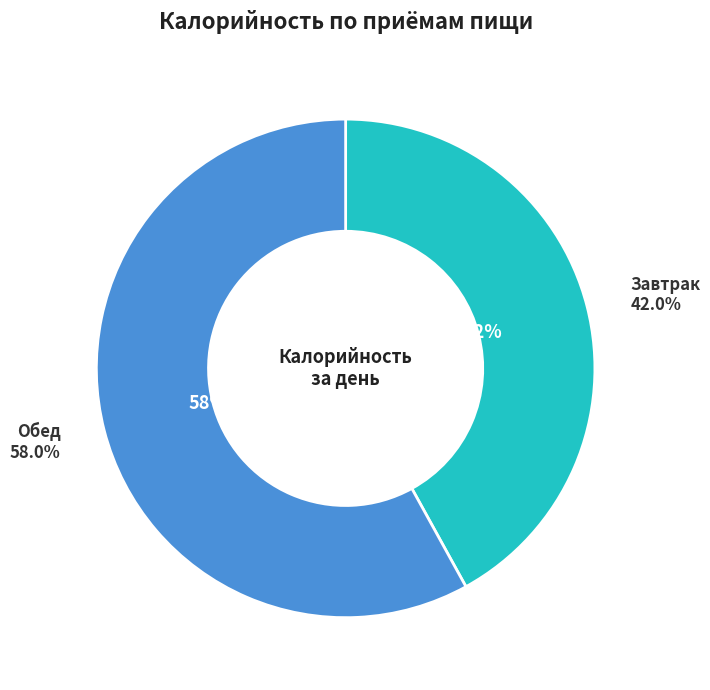

True or false: Завтрак accounts for 51% of the total.

False